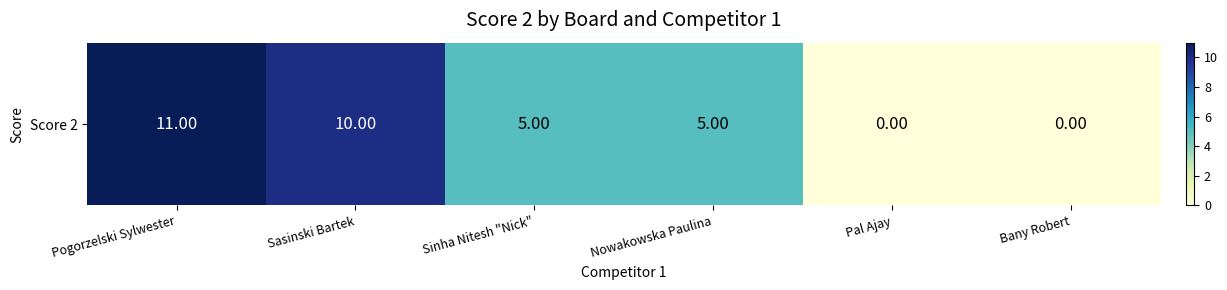

Where does the data first go above 5?

Pogorzelski Sylwester